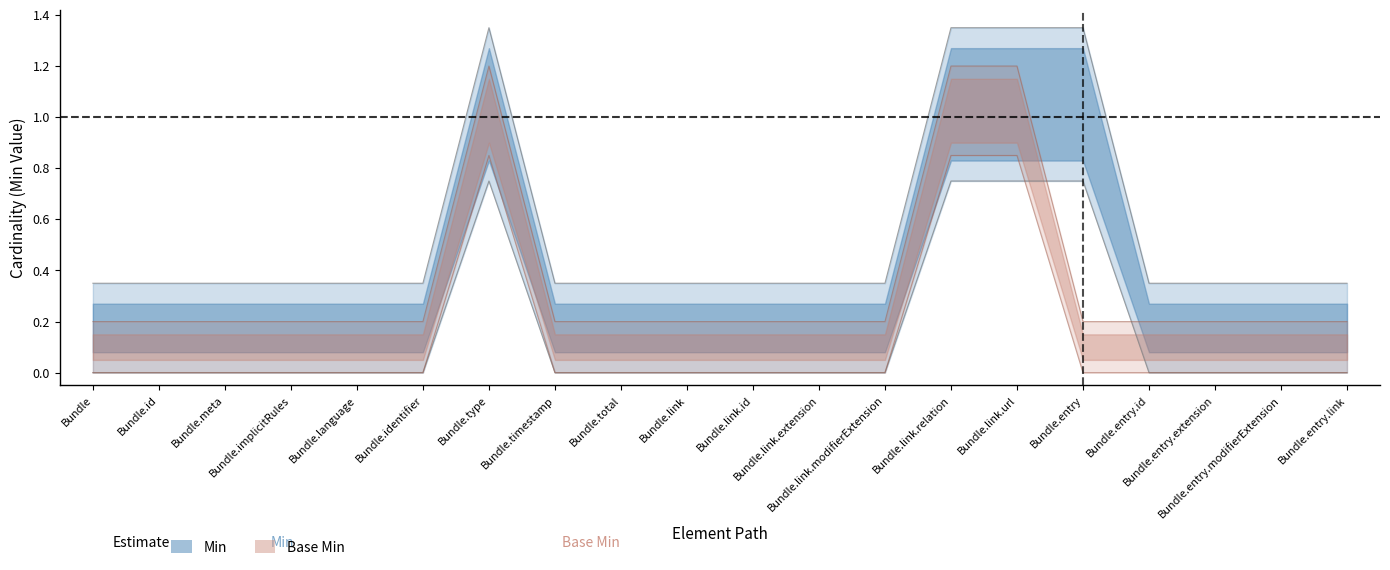

Which series has the largest range (max minus min)?

Min